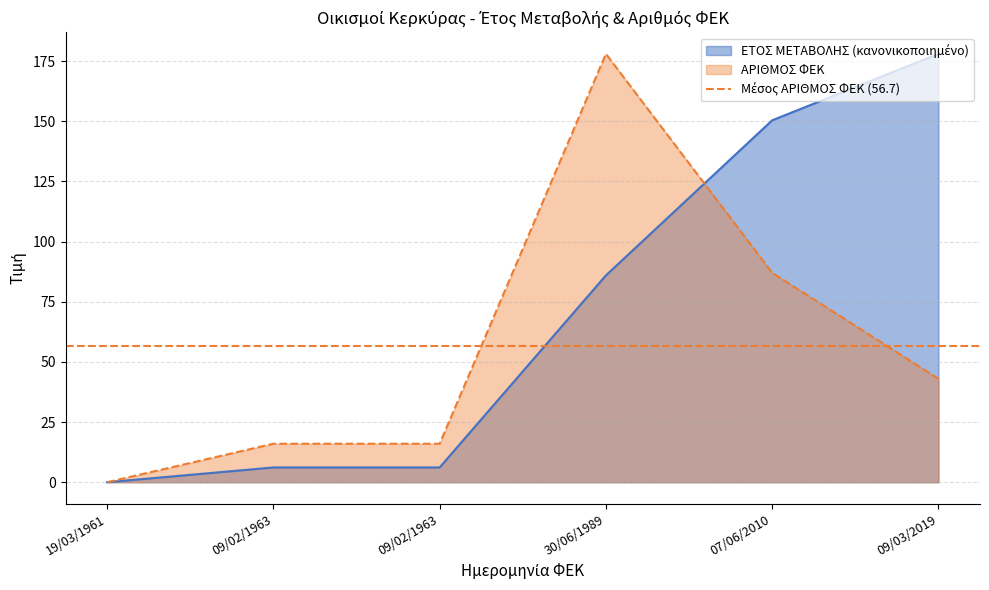

Rank the series by their maximum value, from highest to lowest.

ΑΡΙΘΜΟΣ ΦΕΚ, ΕΤΟΣ ΜΕΤΑΒΟΛΗΣ